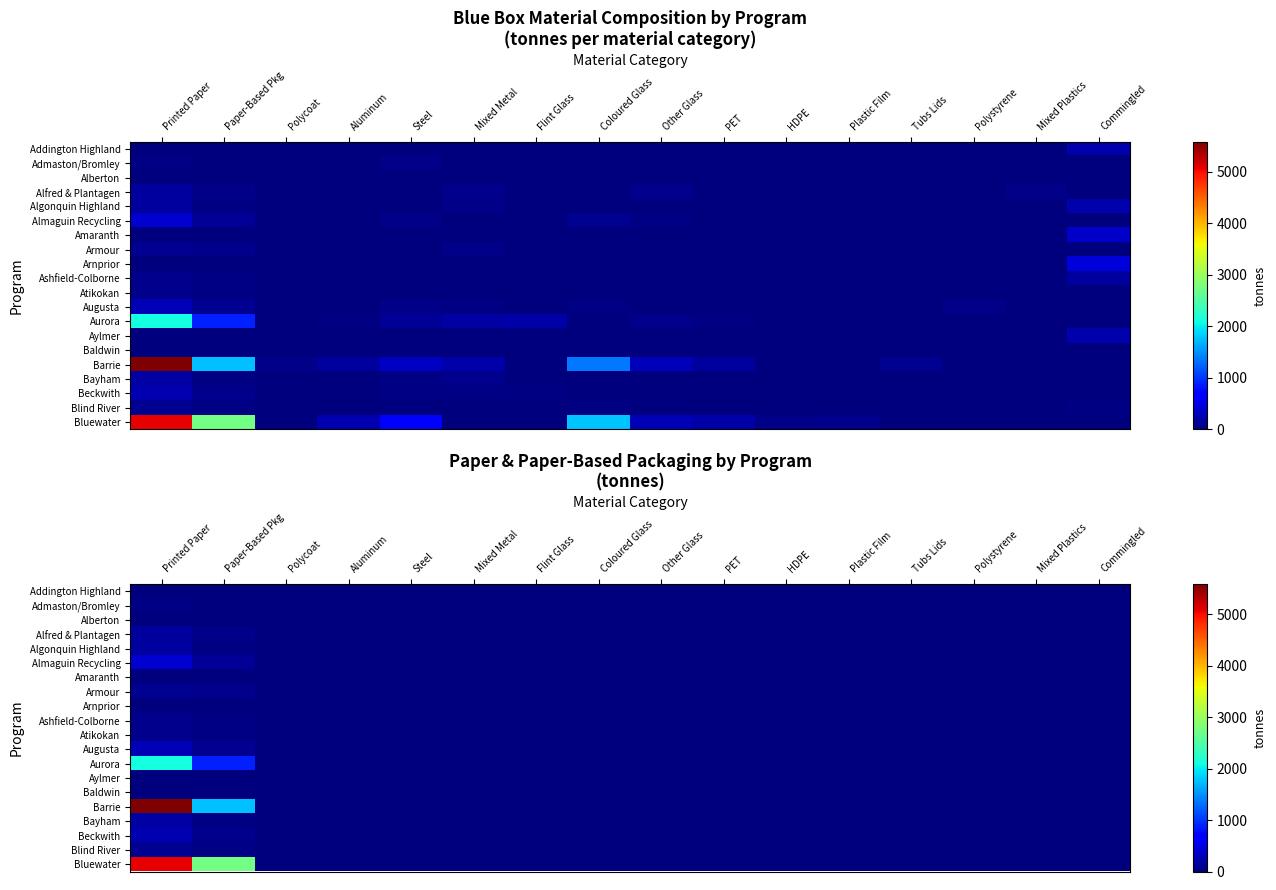

What is the greatest value displayed?

5586.0